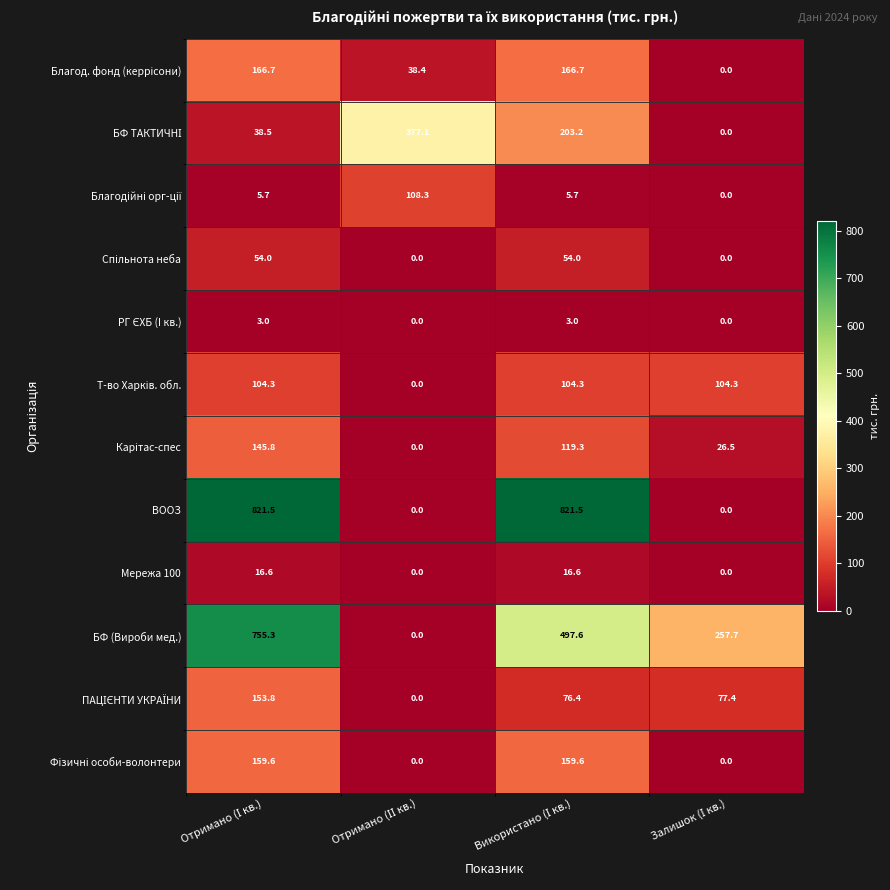

Count the number of data series in this chart.

12